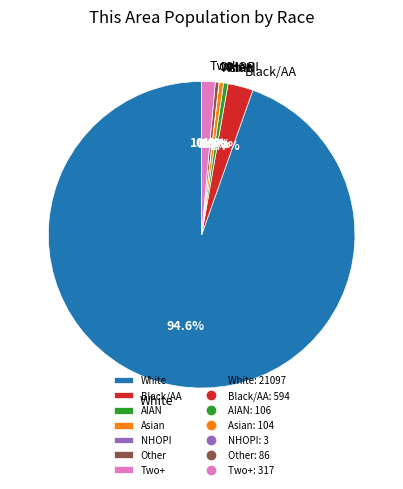

Which slice represents more than half of the pie?

White